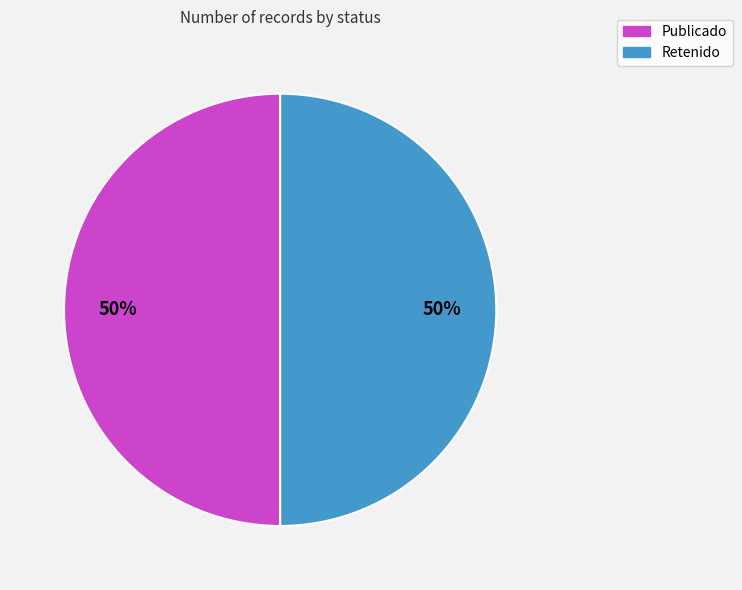

How many slices are in this pie chart?

2